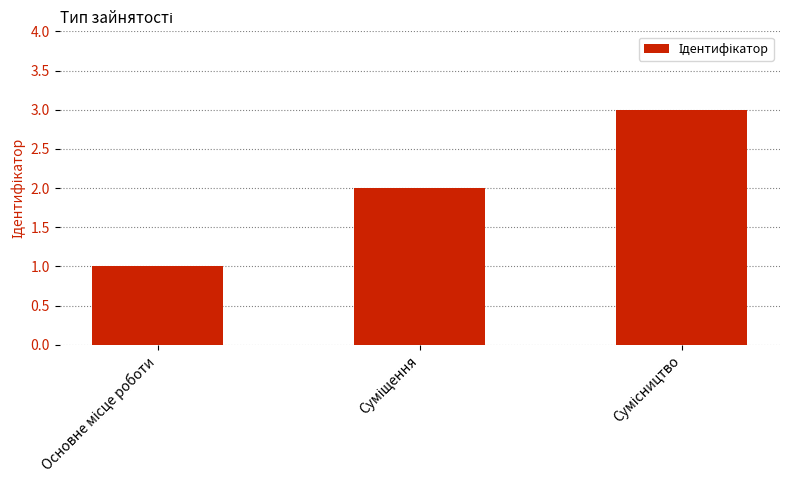

What is the maximum value shown in the chart?

3